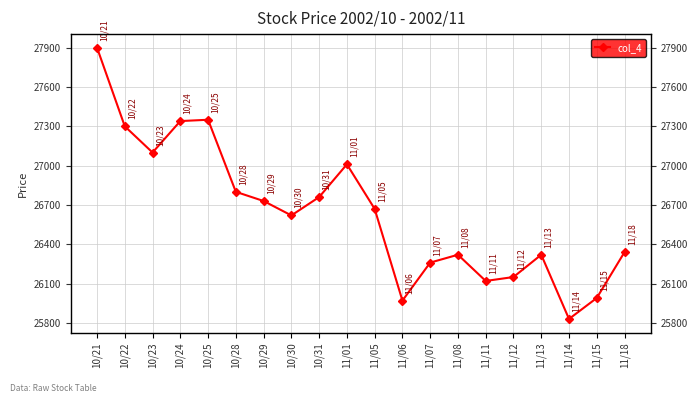

What is the maximum value shown in the chart?

27900